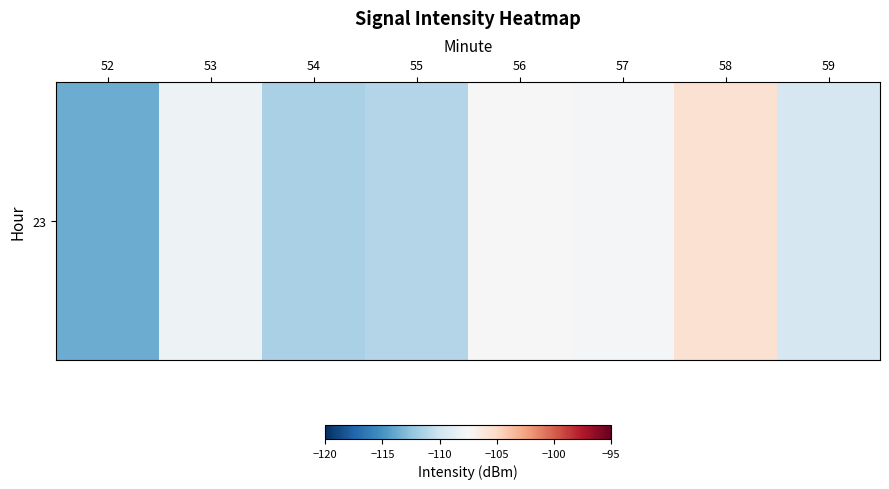

Reading left to right, list all the values displayed in this chart.

-113.7	-108.1	-111.6	-111.2	-107.4	-107.6	-105.6	-109.6